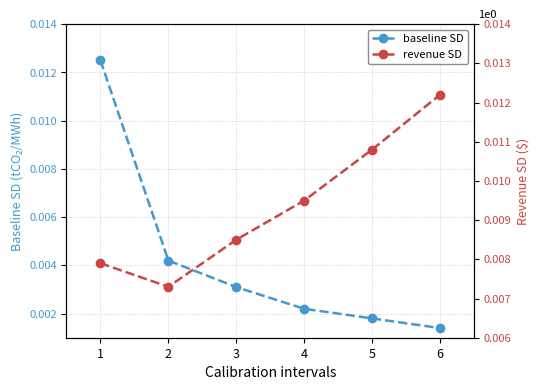

Between 4 and 6, which is larger?

4